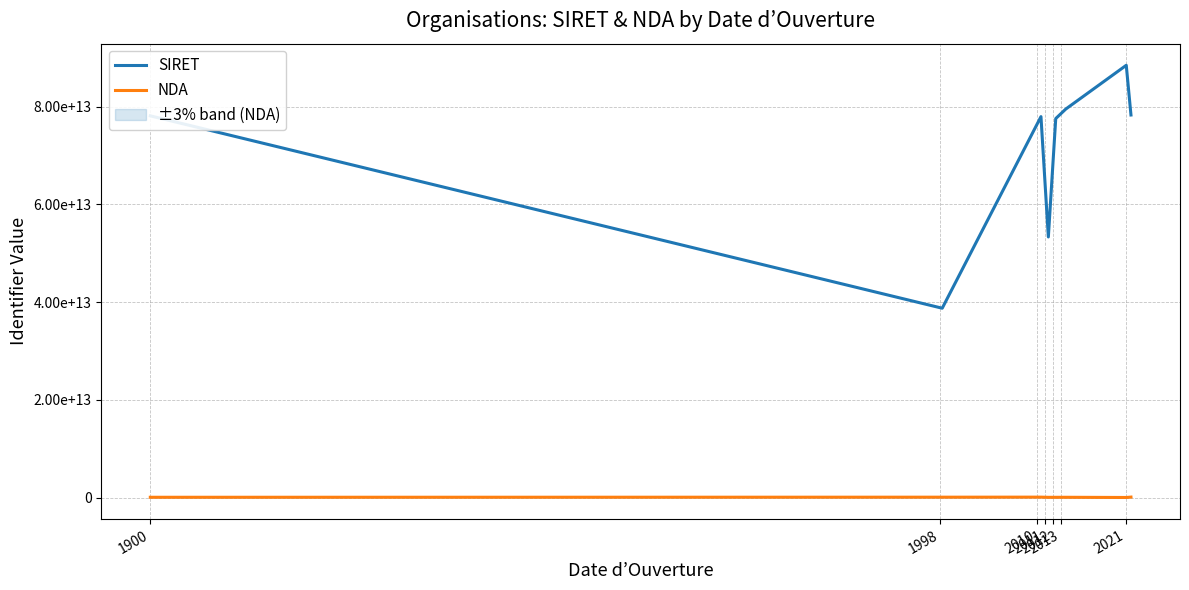

True or false: NDA has a value of 11756061175 at 13/02/2021.

True